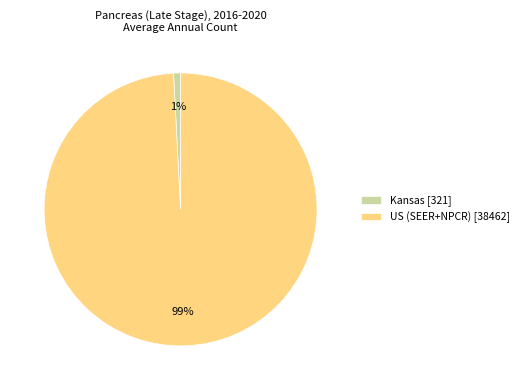

Which slice is the largest?

US (SEER+NPCR)